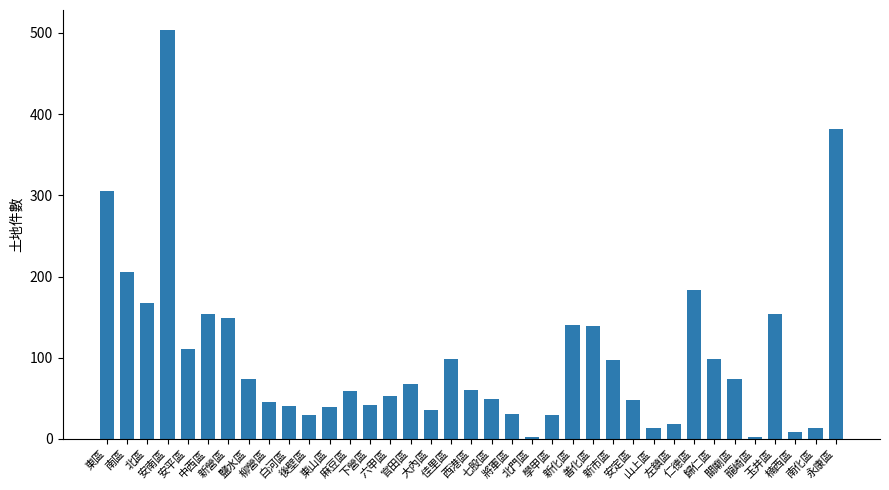

The value at 佳里區 is 68. True or false?

False